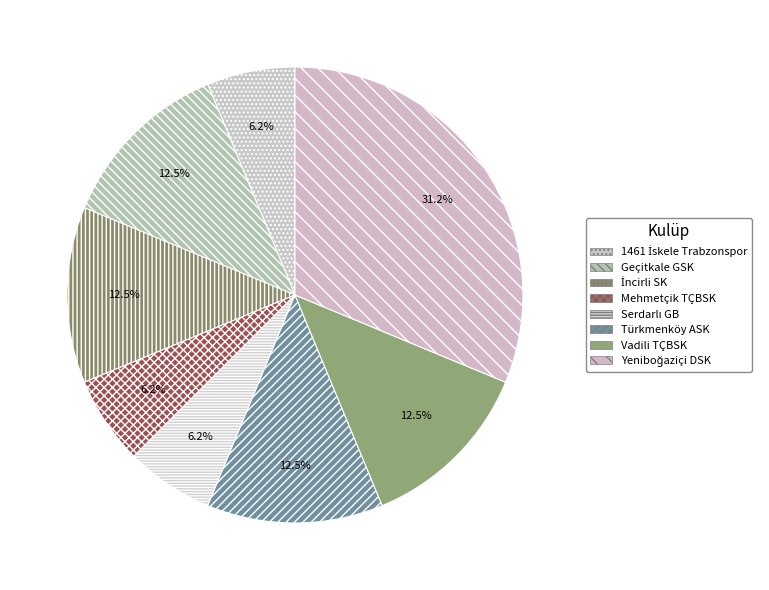

Count the number of slices in the pie.

8